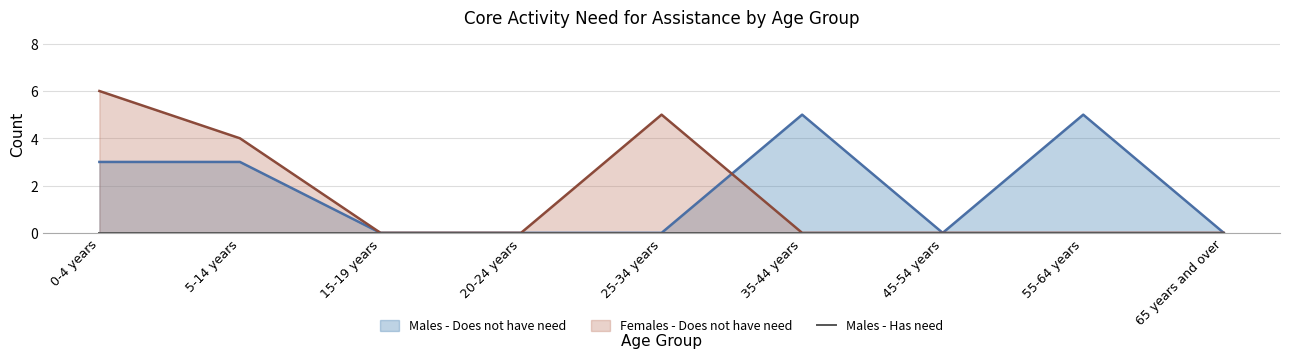

The Females - Does not have need series shows 2 at 25-34 years. True or false?

False